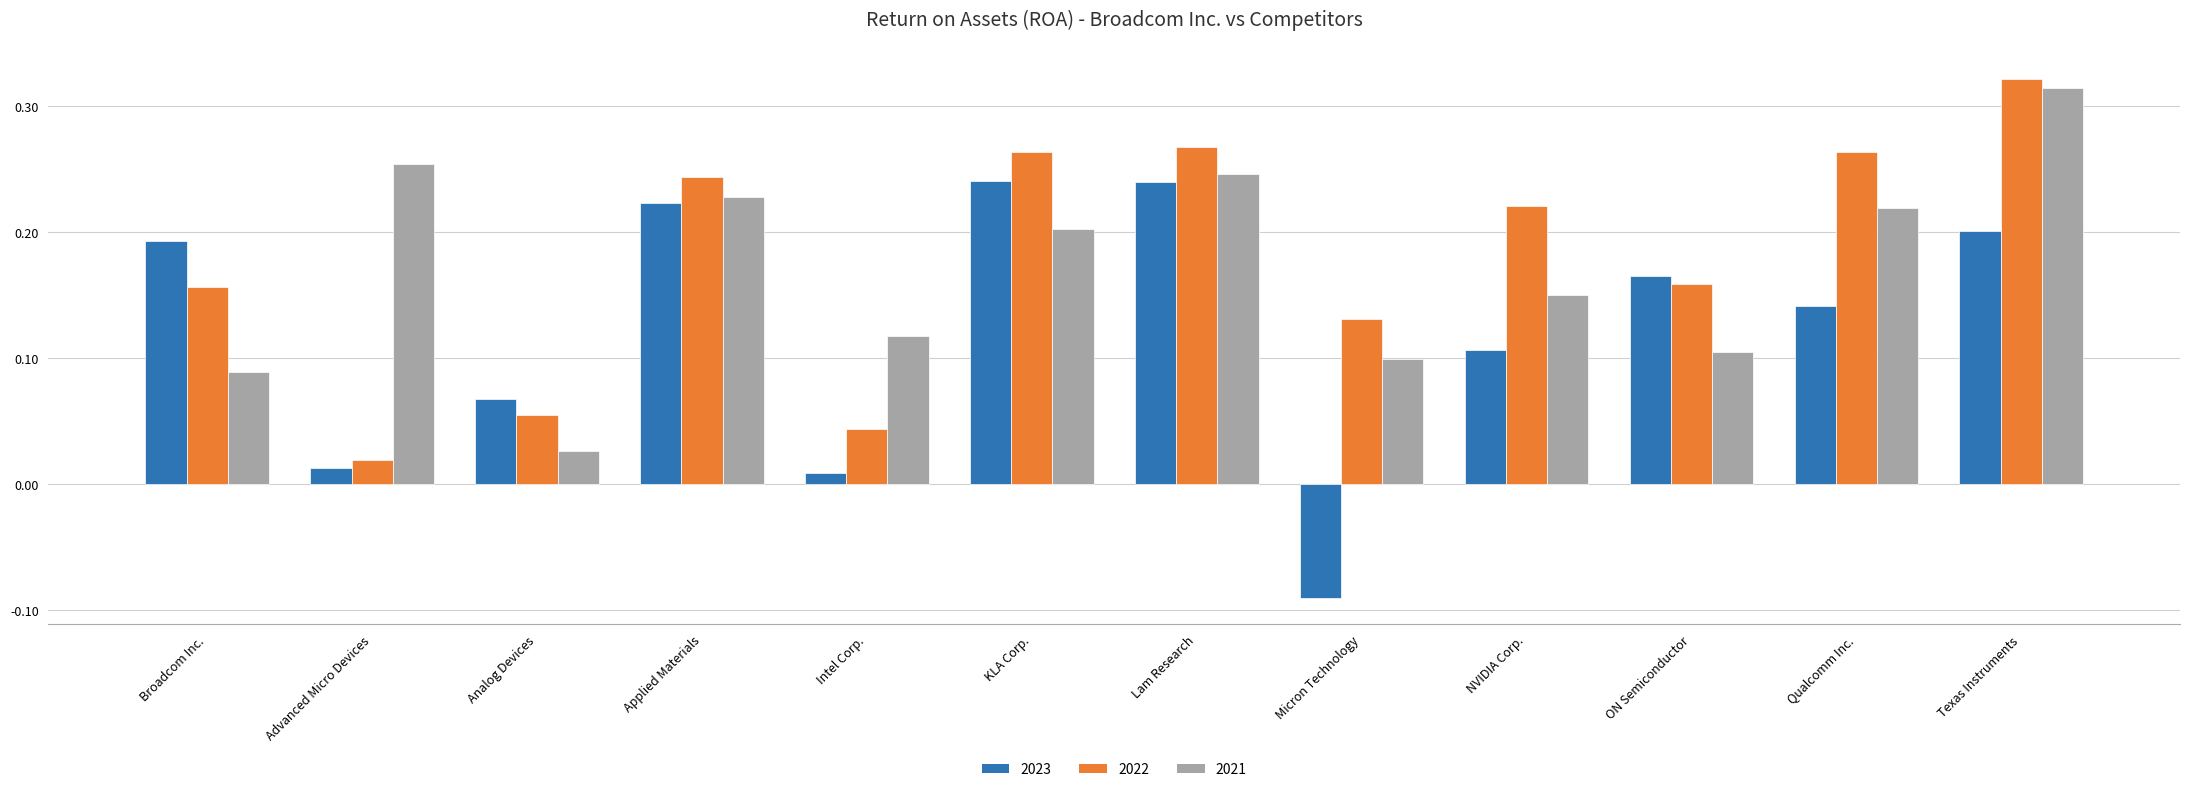

Rank the series at Micron Technology from highest to lowest value.

2022, 2021, 2023